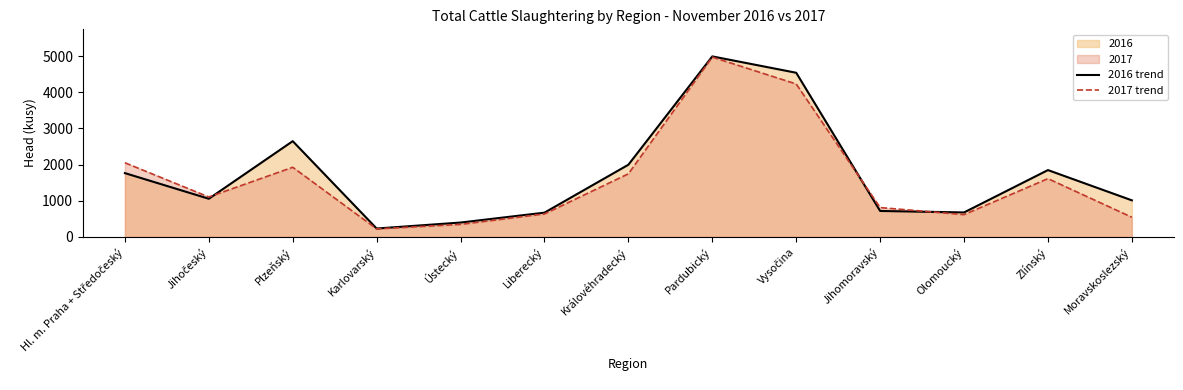

The value of 2017 line at Plzeňský is 3290. True or false?

False